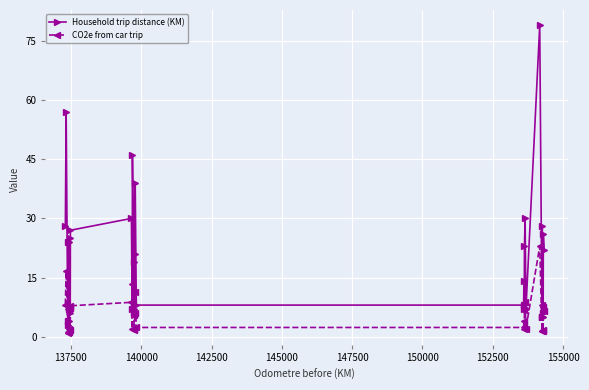

True or false: CO2e from car trip and Household trip distance (KM) cross at least once.

False